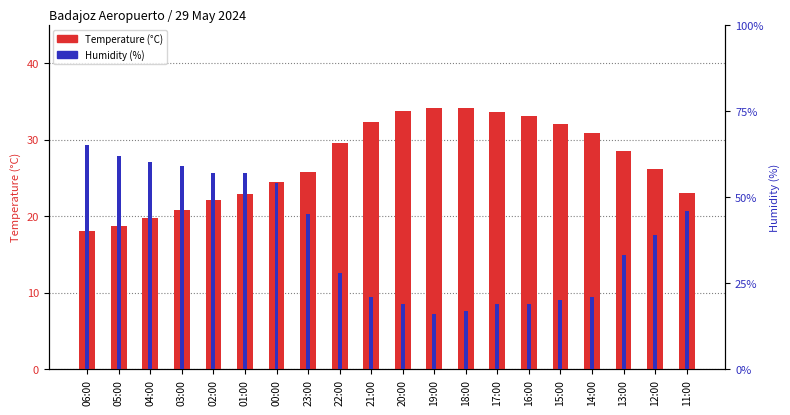

At 17:00, list the series in order from largest to smallest.

Temperature (°C), Humidity (%)